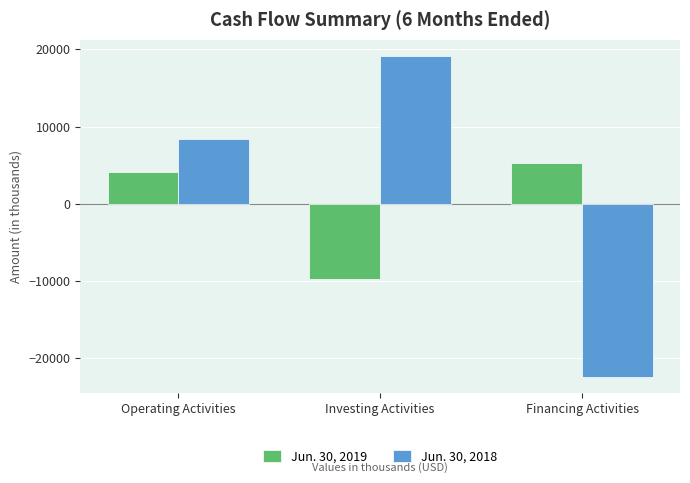

Rank the categories by Jun. 30, 2018 value from highest to lowest.

Investing Activities, Operating Activities, Financing Activities